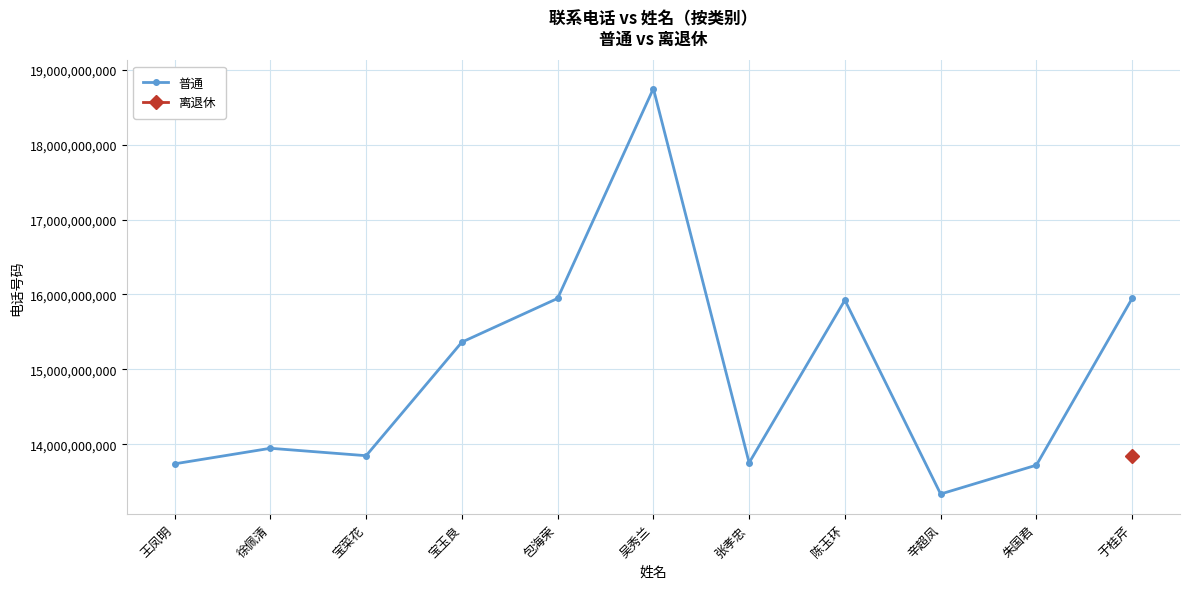

At which label is the value closest to 16042512541?

包海荣